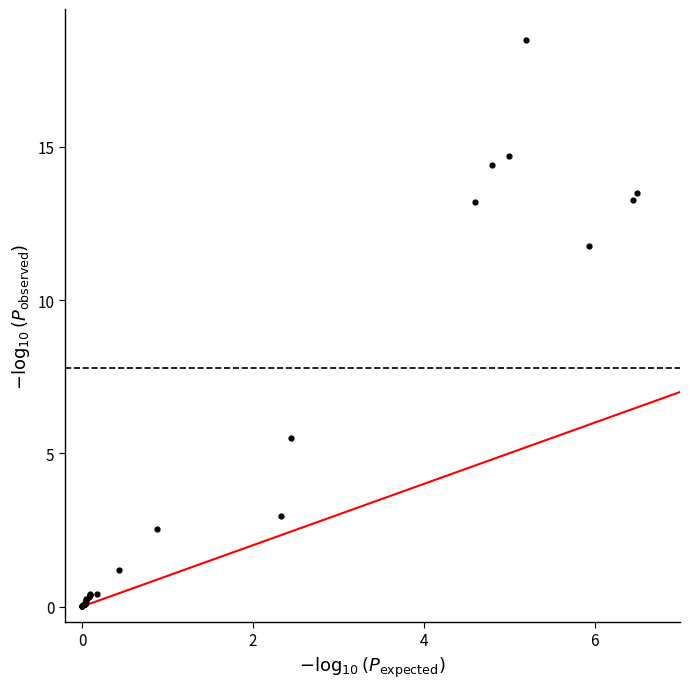

What Y value in the scatter plot is closest to 9?

11.8